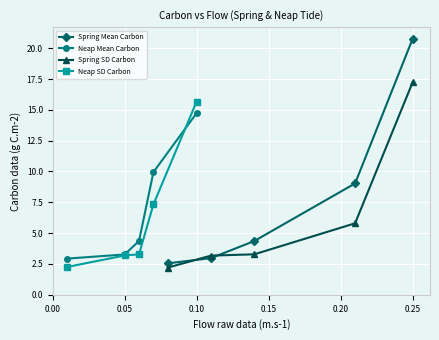

What is the maximum value for Spring Mean Carbon?

20.8